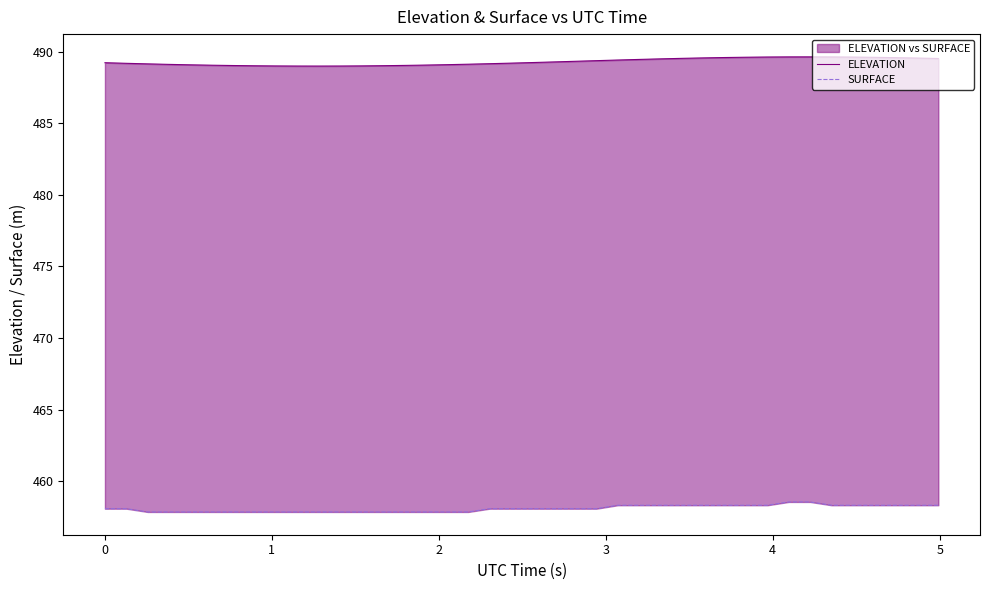

Which series has the largest range (max minus min)?

SURFACE